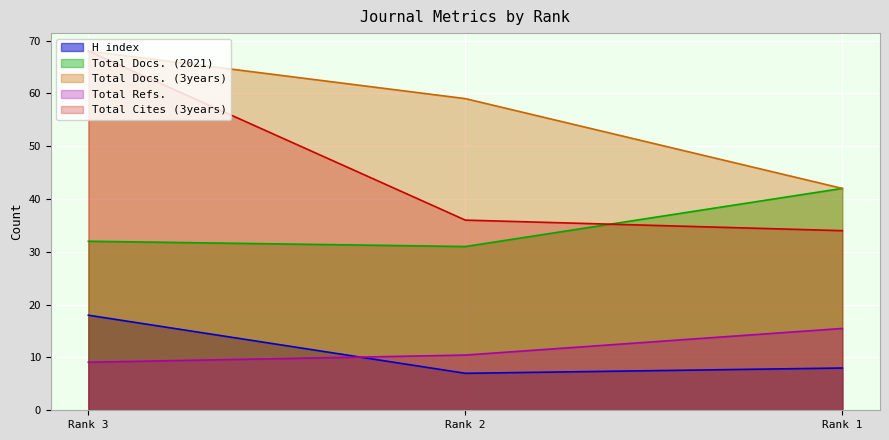

Which series has the largest total across all categories?

Total Docs. (3years)